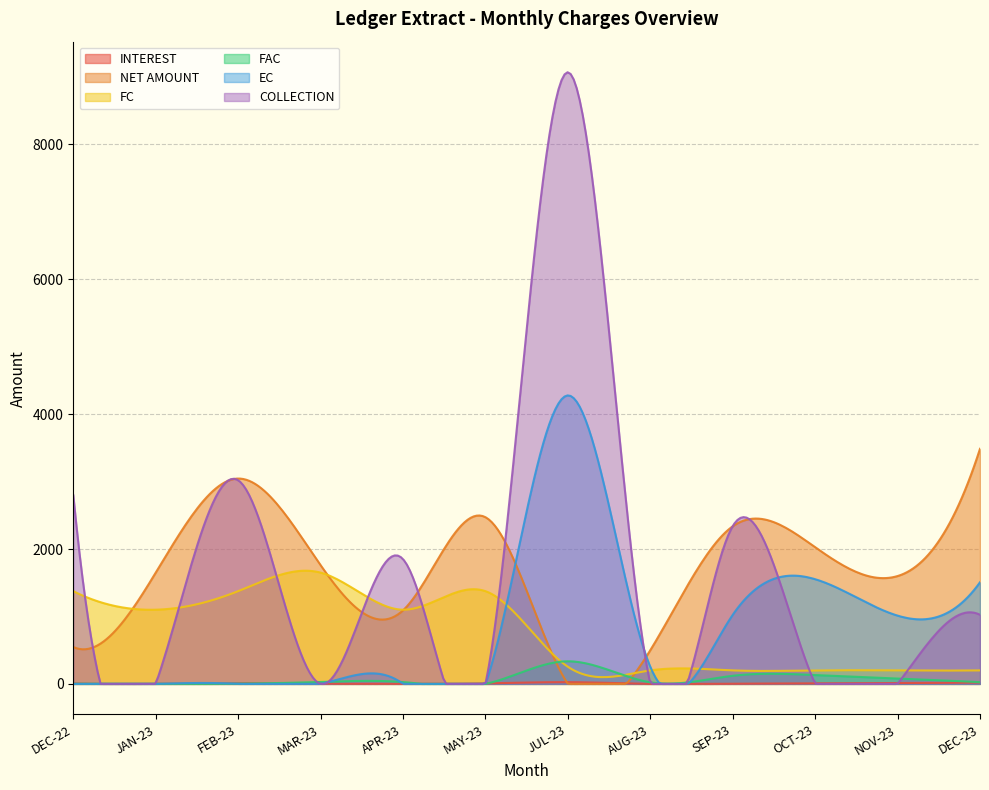

What is the difference between the highest and lowest values at MAR-23?

1761.0